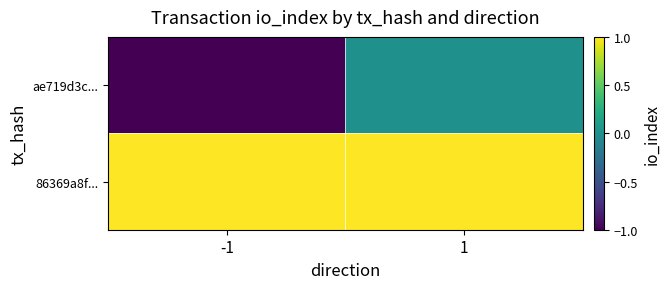

At which category does the chart reach its minimum across all series?

-1